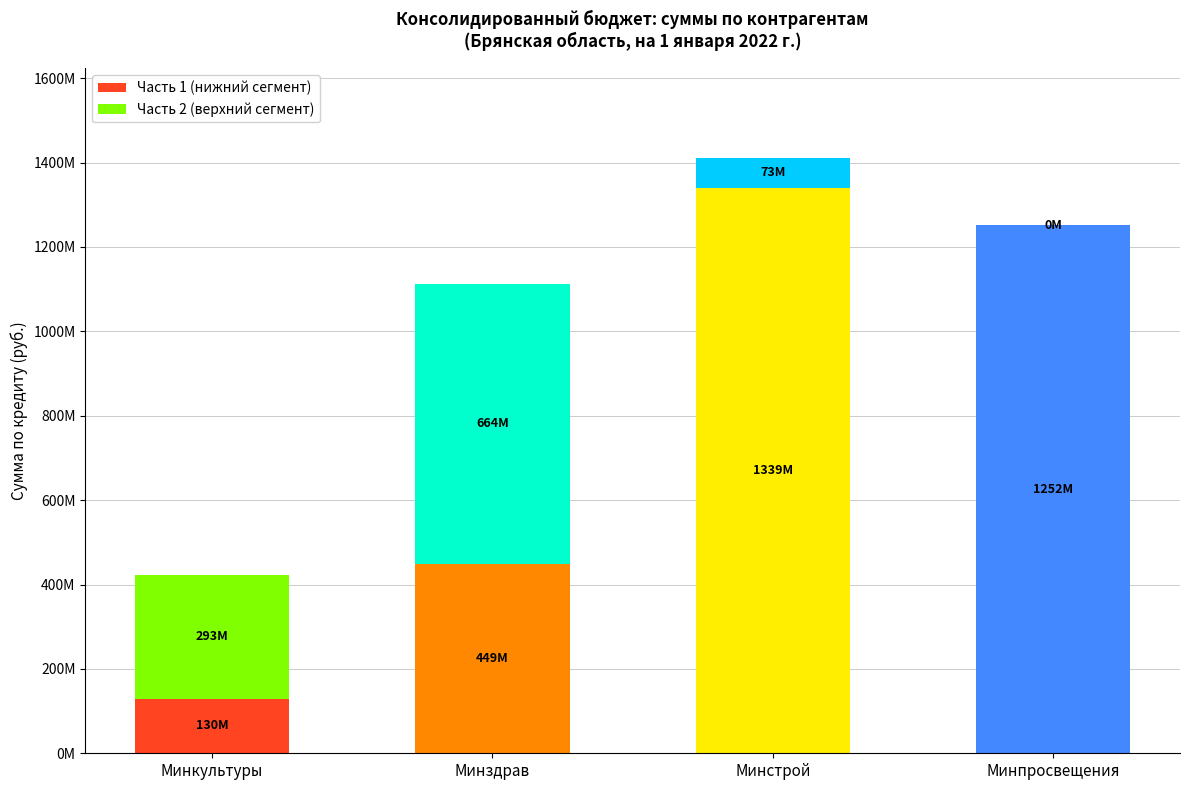

At which label does Часть 2 (верхний сегмент) first exceed 293434525?

Минздрав